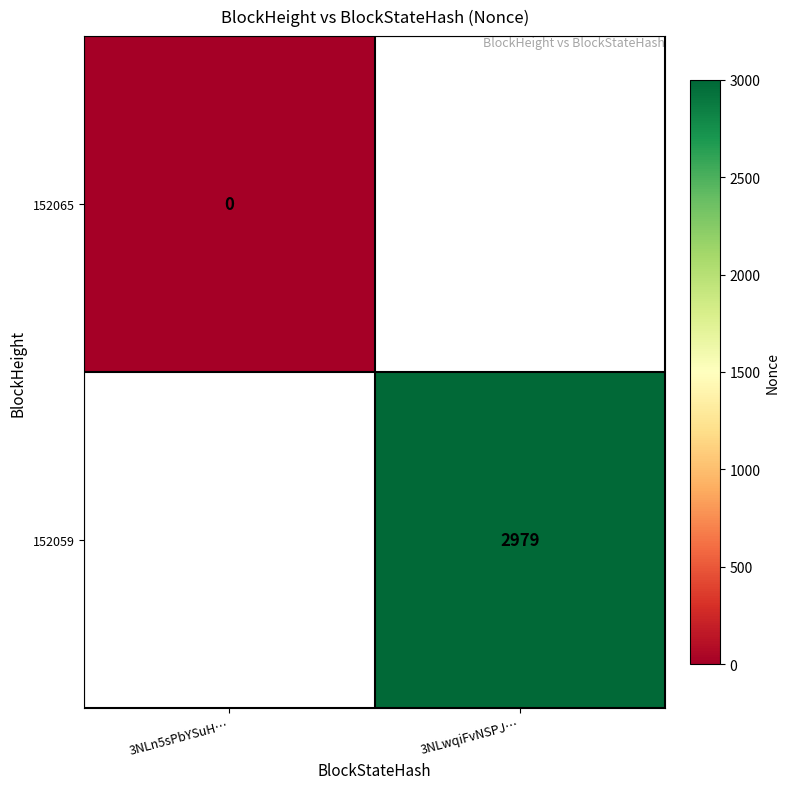

How many distinct data groups are displayed?

2